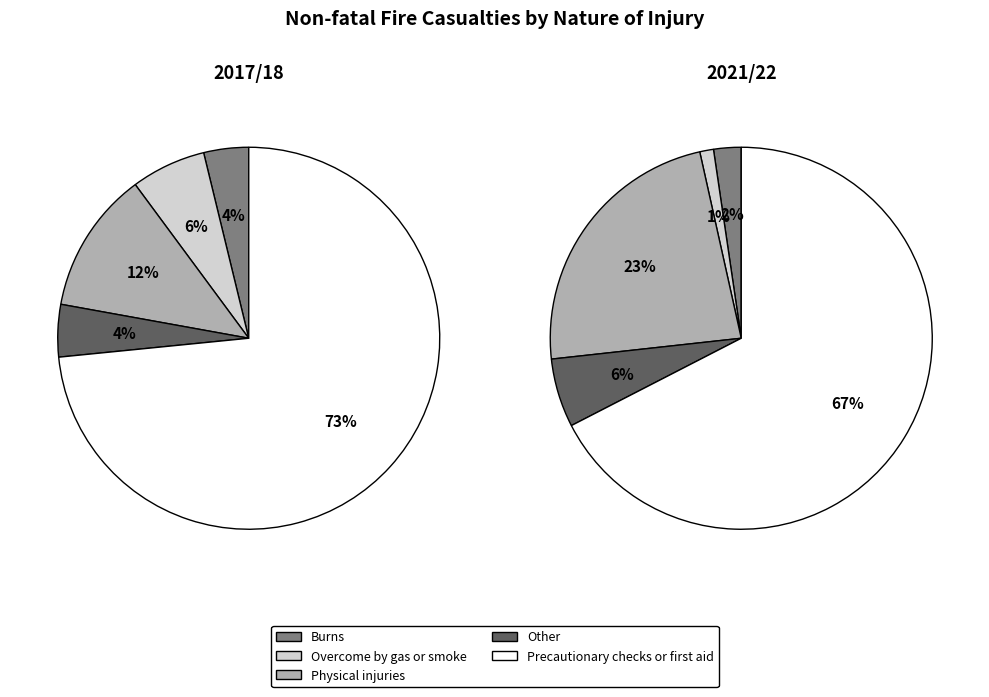

Is 2015/16 the majority of the pie?

No